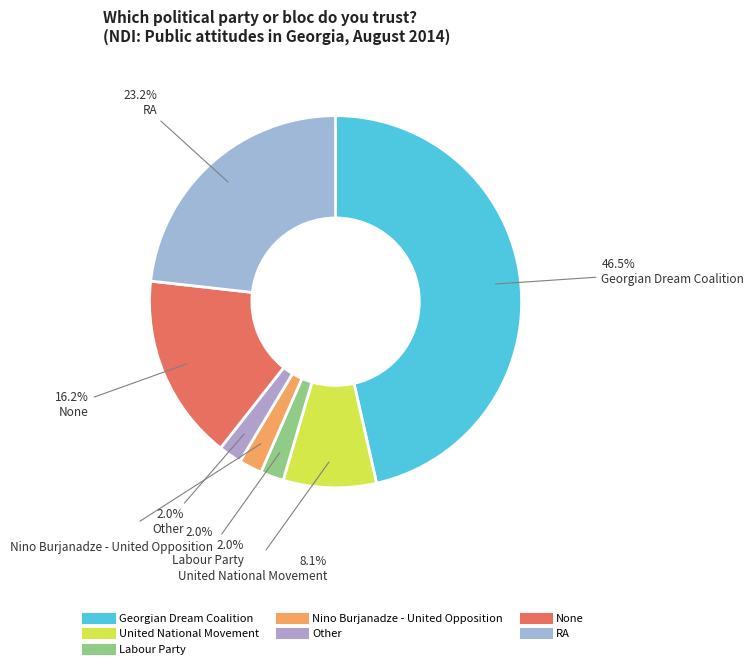

What percentage is the None slice, to the nearest percent?

16%